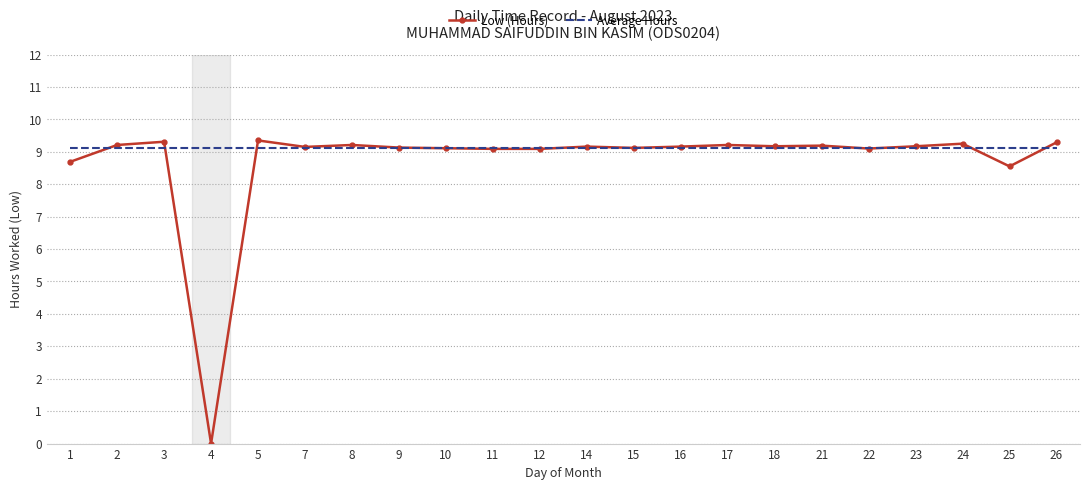

Which series has the widest spread of values?

Low (Hours)